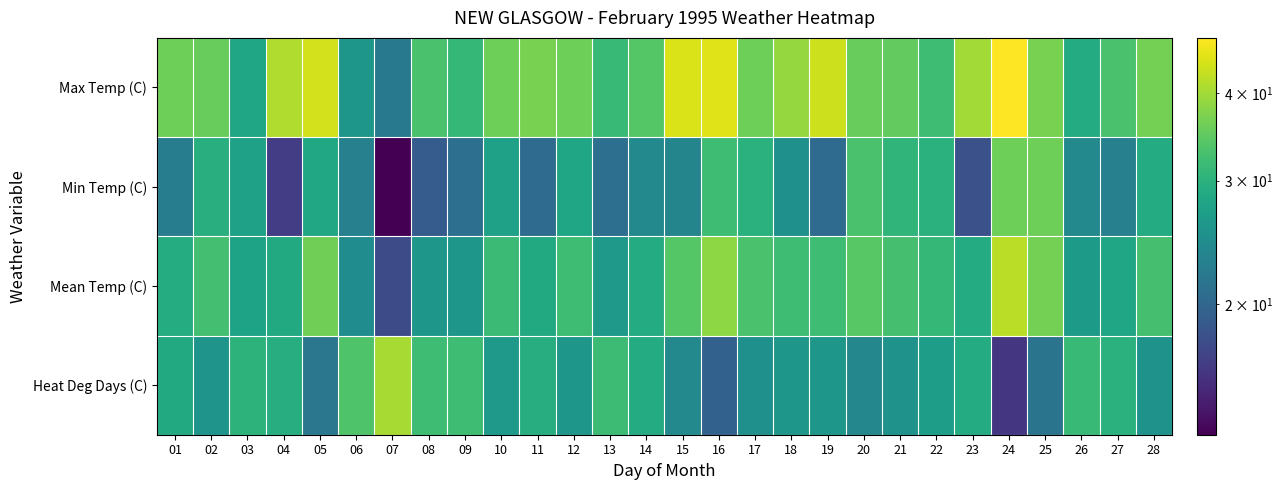

What is the total value across all series at 03?

113.5